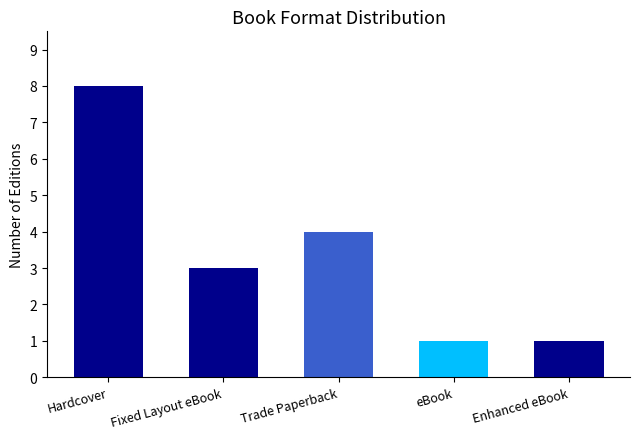

What is the minimum value shown in the chart?

1